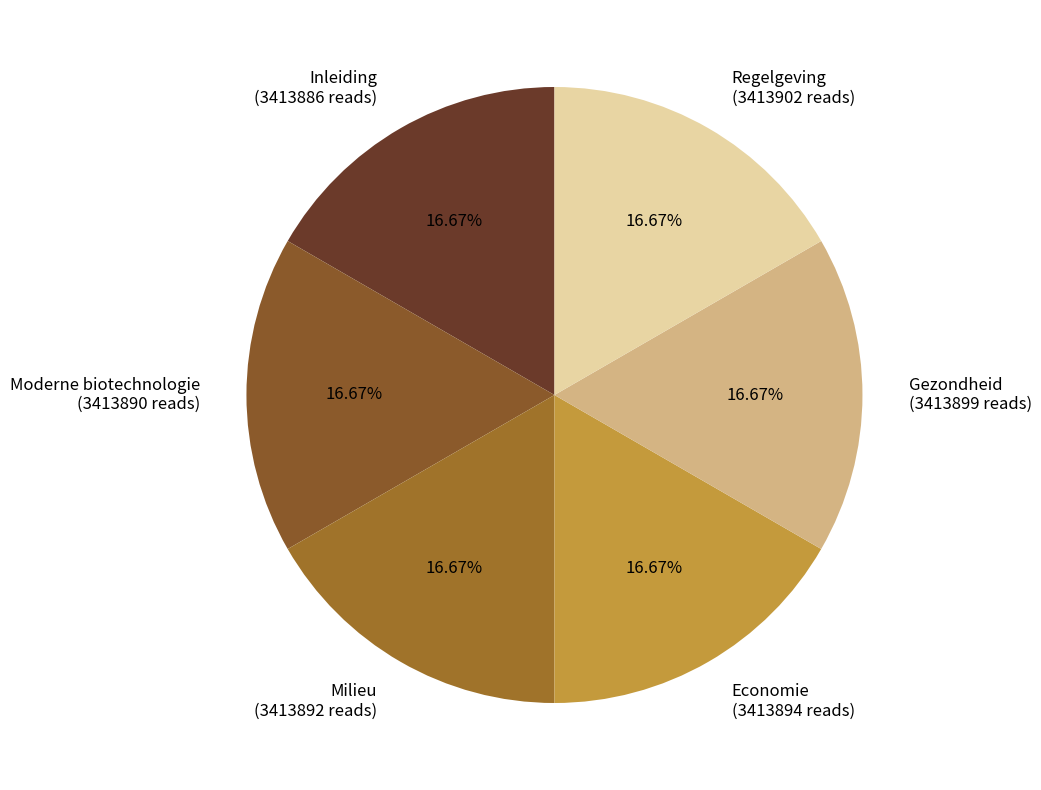

The Inleiding slice represents 3% of the pie. True or false?

False